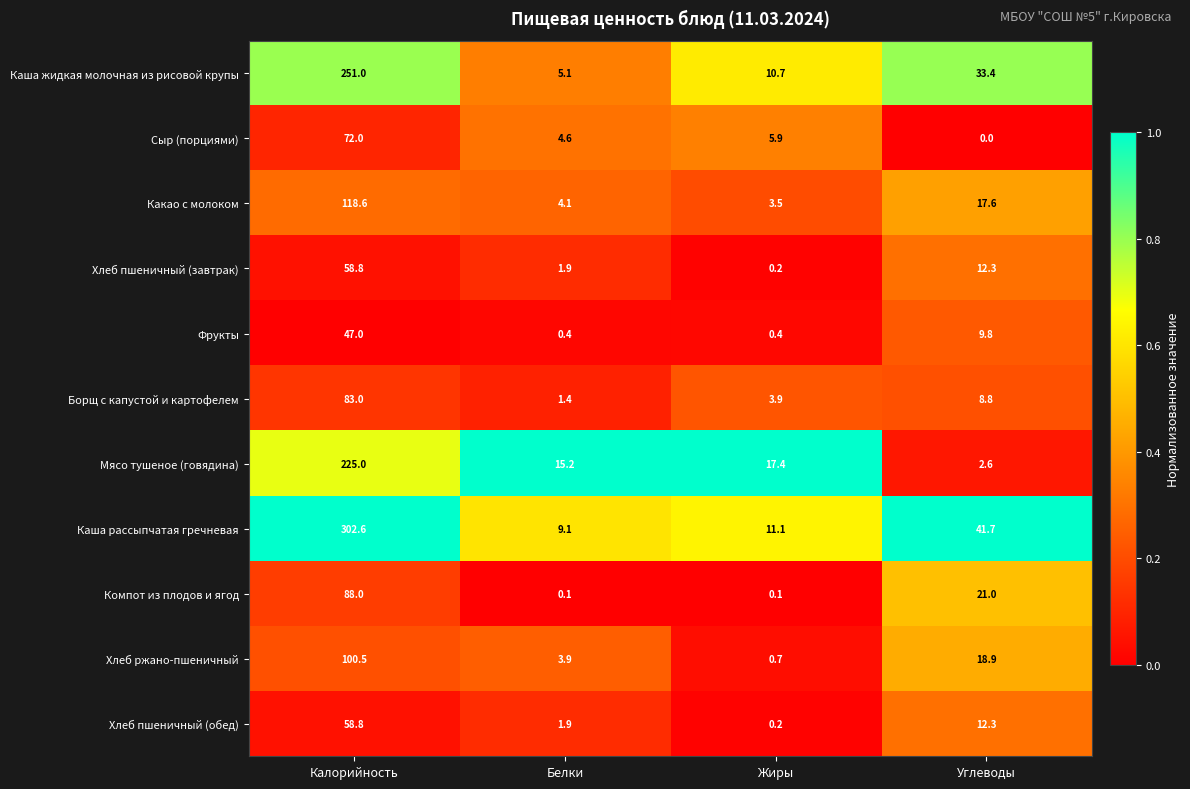

The value of Каша рассыпчатая гречневая at Белки is 14.8. True or false?

False